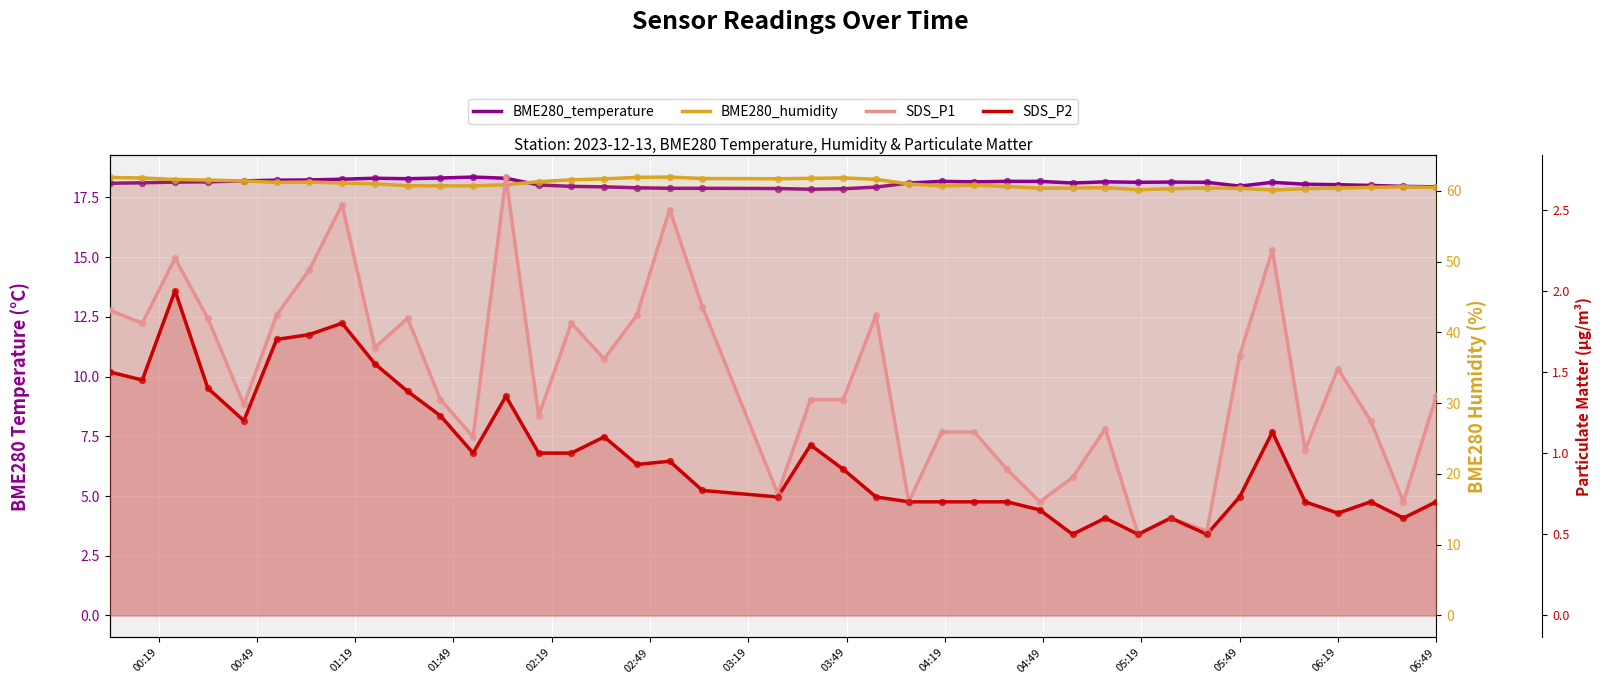

Which series reaches the maximum Y coordinate?

BME280_humidity